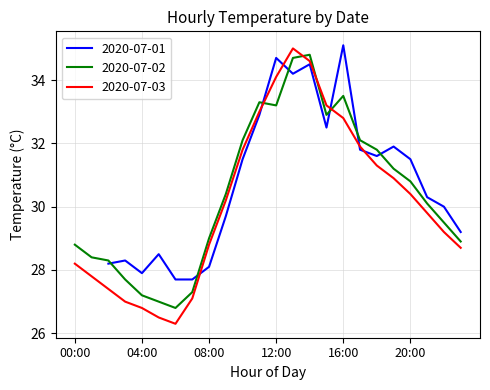

List the labels in order of 2020-07-03 value, smallest first.

06:00, 05:00, 04:00, 03:00, 07:00, 02:00, 01:00, 00:00, 23:00, 08:00, 22:00, 21:00, 09:00, 20:00, 19:00, 18:00, 10:00, 17:00, 16:00, 11:00, 15:00, 12:00, 14:00, 13:00